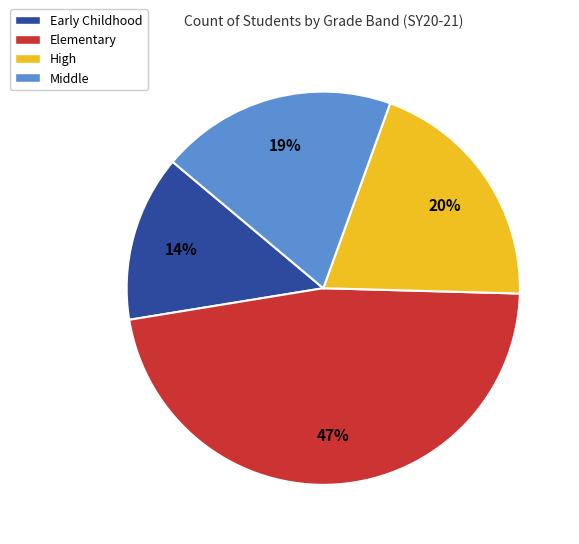

Is the sum of Early Childhood and Elementary greater than half?

Yes